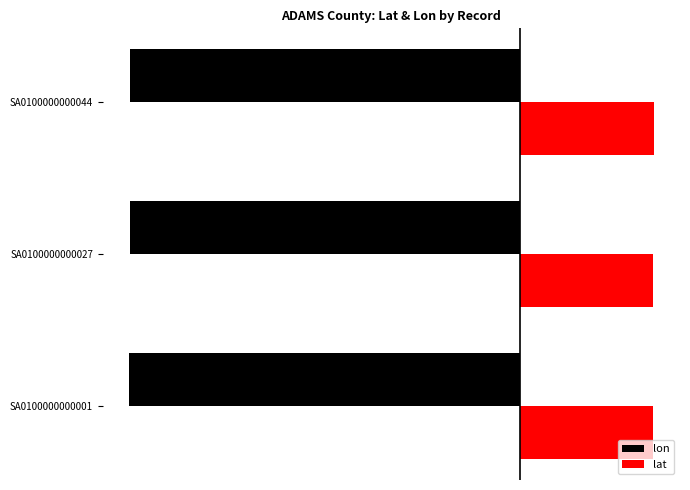

What are all the series names shown in the legend?

lon, lat